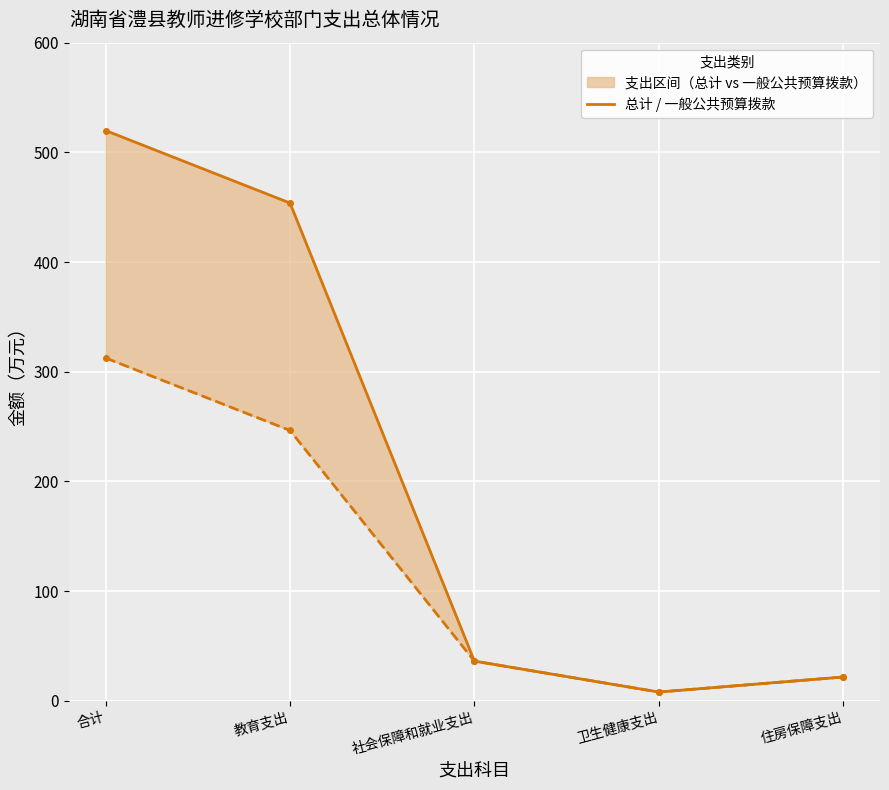

True or false: 总计 has more than 1 interior local peaks.

False